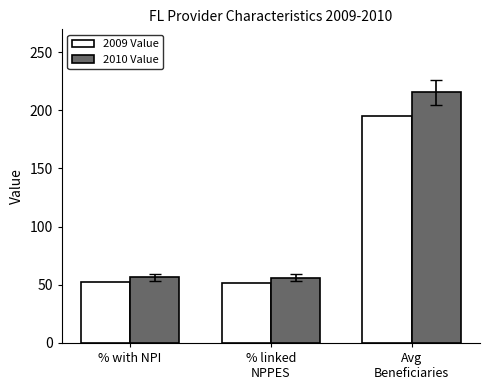

How many categories are shown in the chart?

3